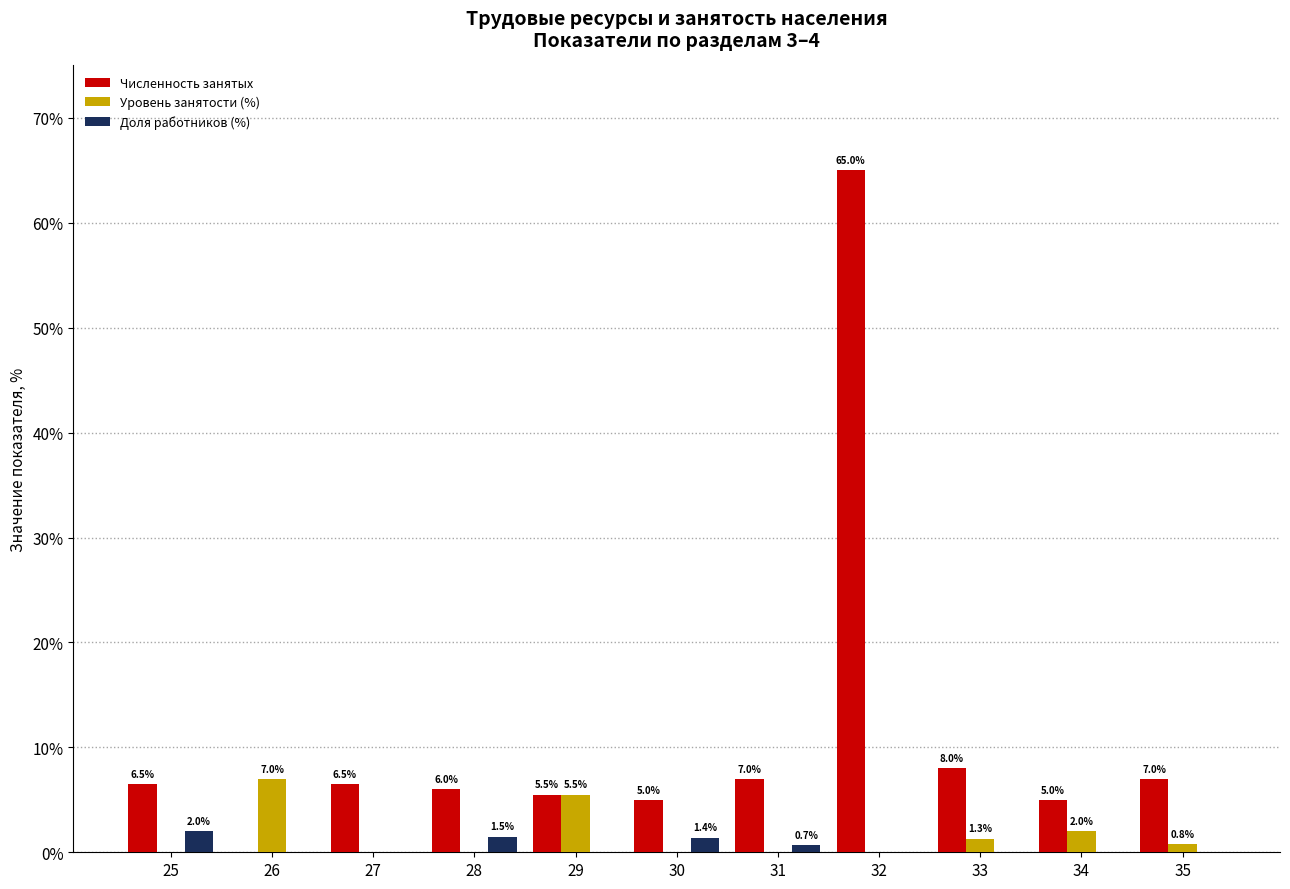

How many values in Уровень занятости (%) are above zero?

5